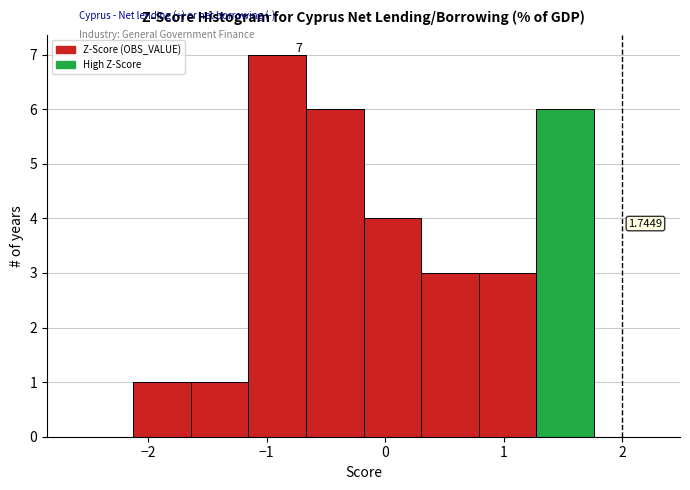

Over which range of the x-axis is the bar tallest?

-1.2 to -0.7